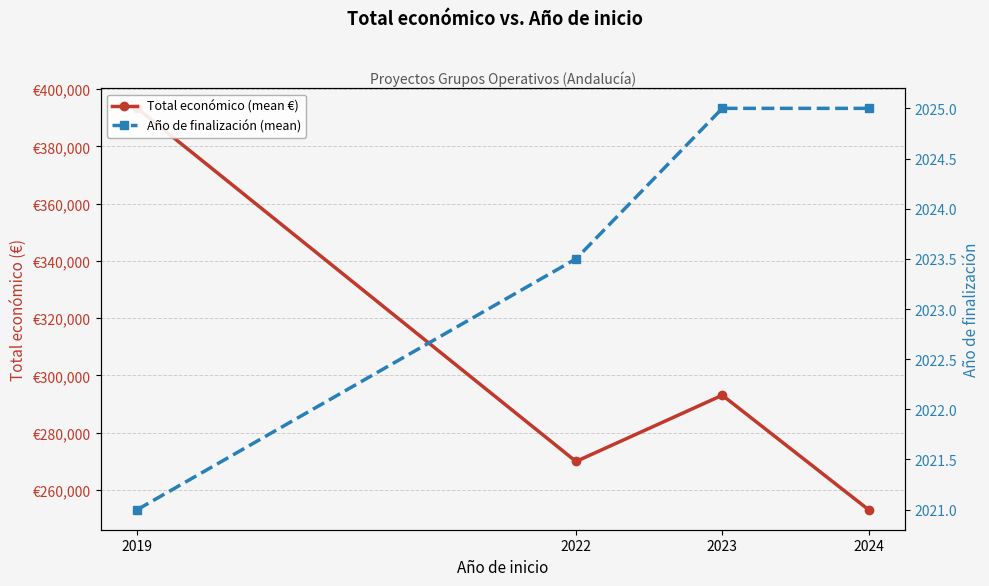

Reading right to left, list all the values displayed in this chart.

Total económico (mean €): 253081.0	293064.5	269914.2	393300.0
Año de finalización (mean): 2025.0	2025.0	2023.5	2021.0